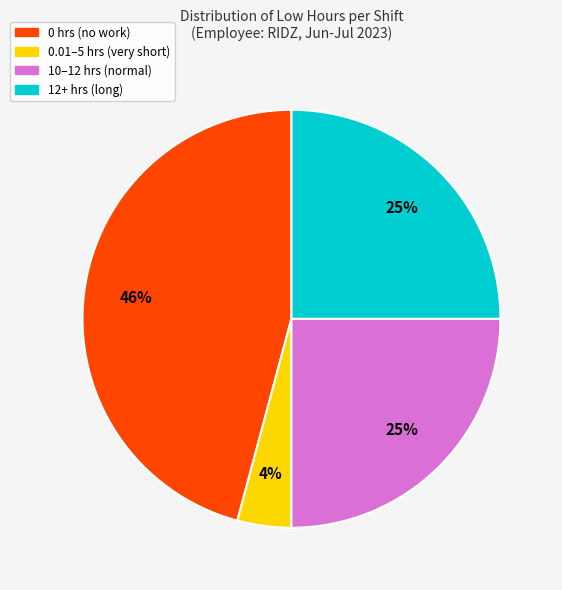

Does any single category account for the majority?

No